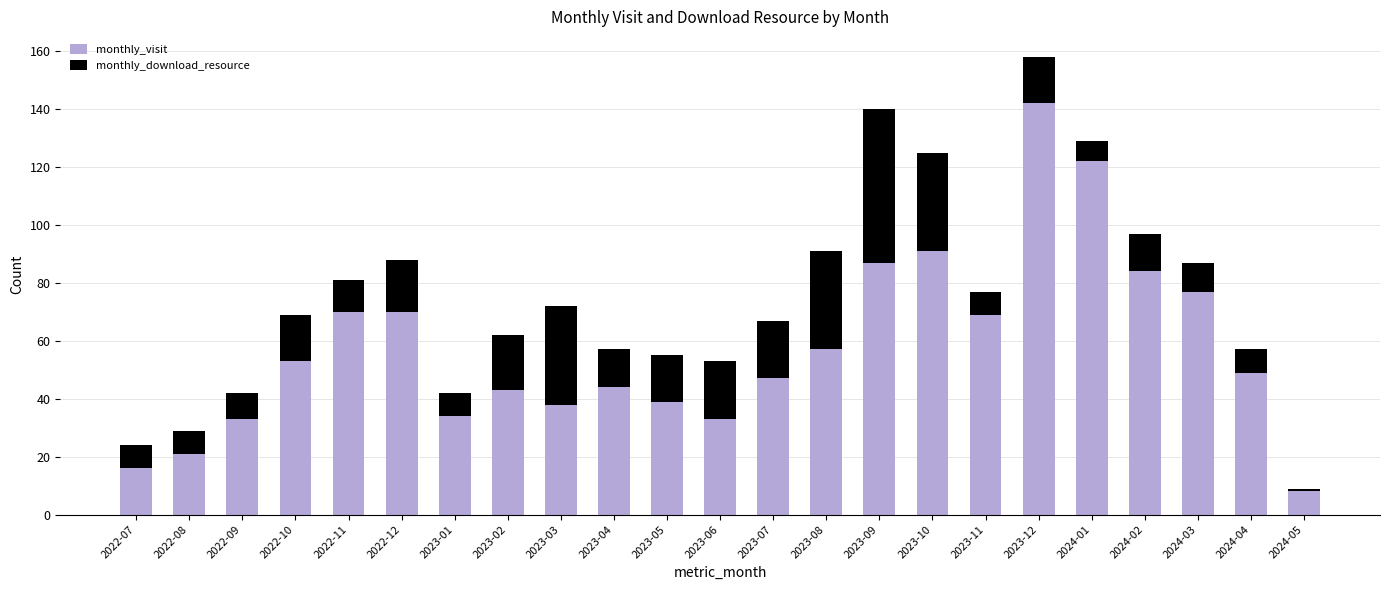

What is the total value across all series at 2023-05?

55